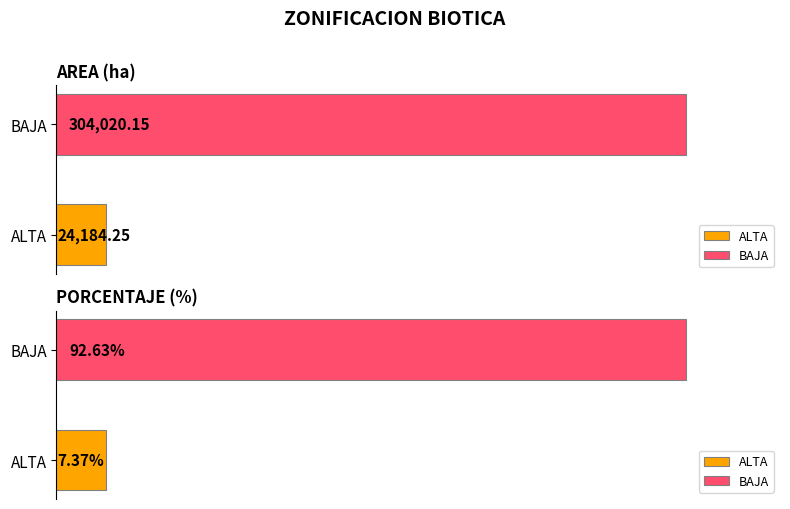

The AREA series shows 304020.1 at BAJA. True or false?

True